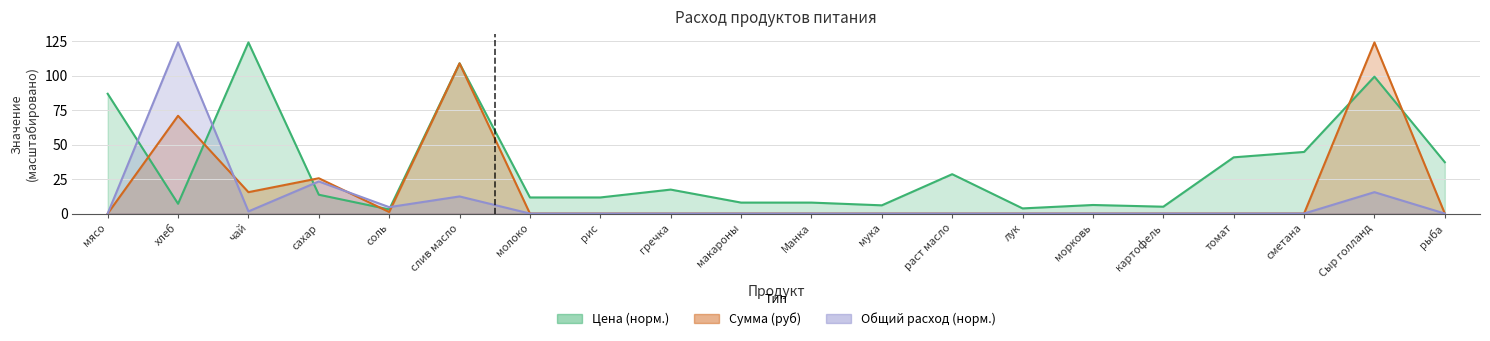

What is the value of the Общий расход point at the 2nd from the left?

124.0